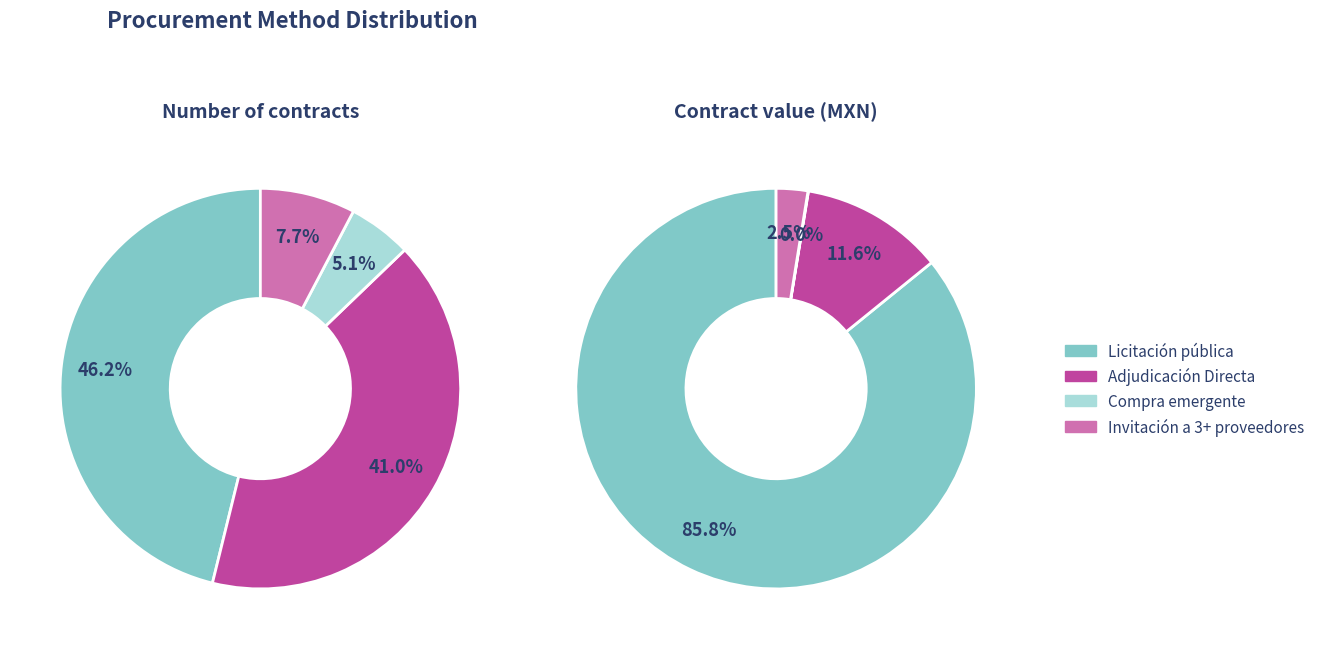

What is the largest slice in the pie chart?

Licitación pública